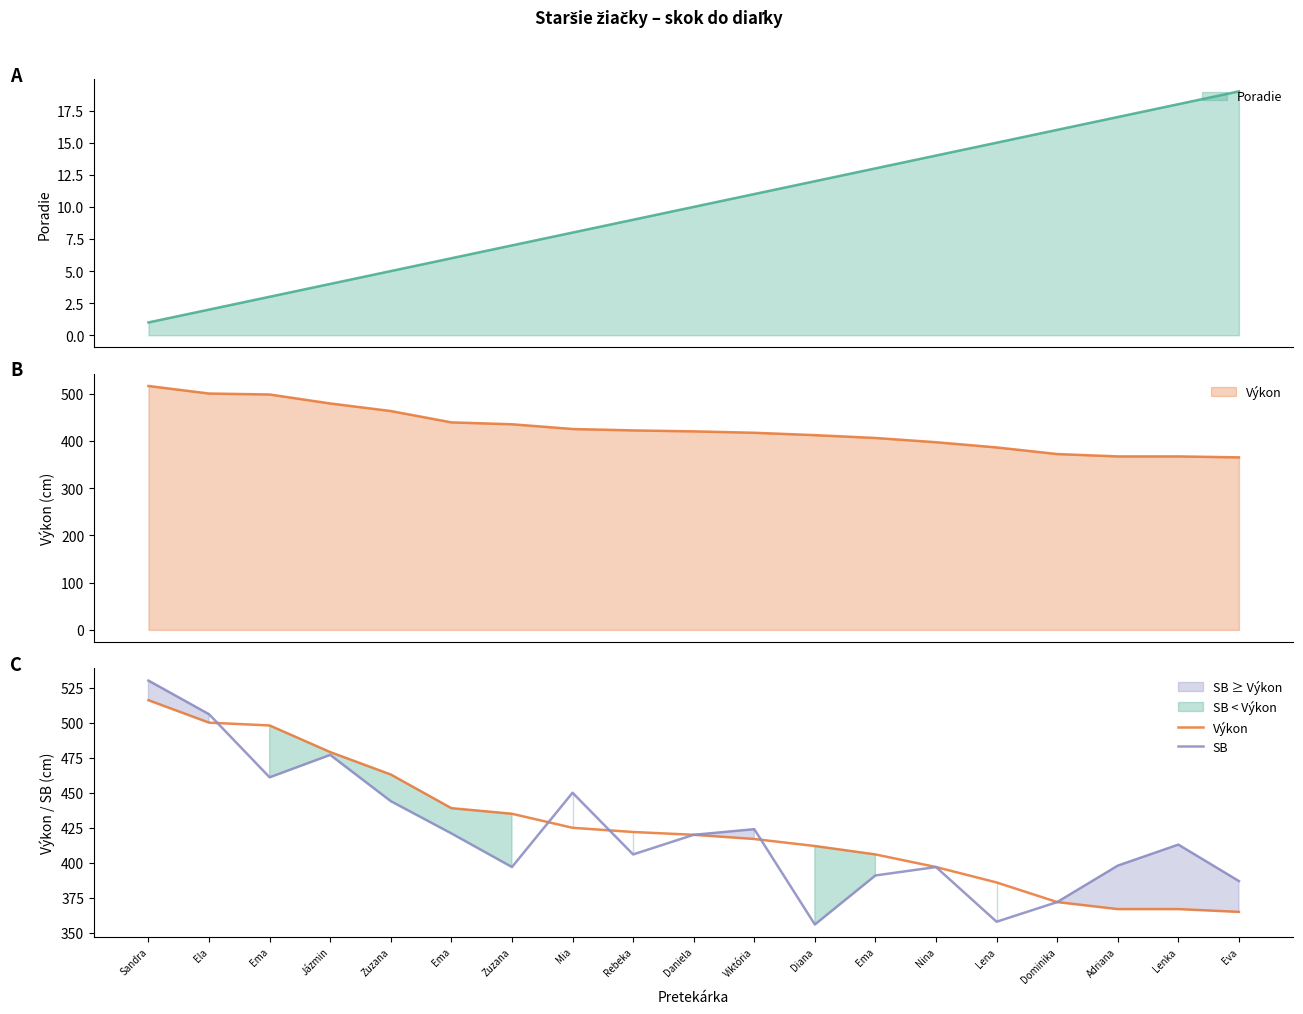

What are all the series names shown in the legend?

Výkon, SB